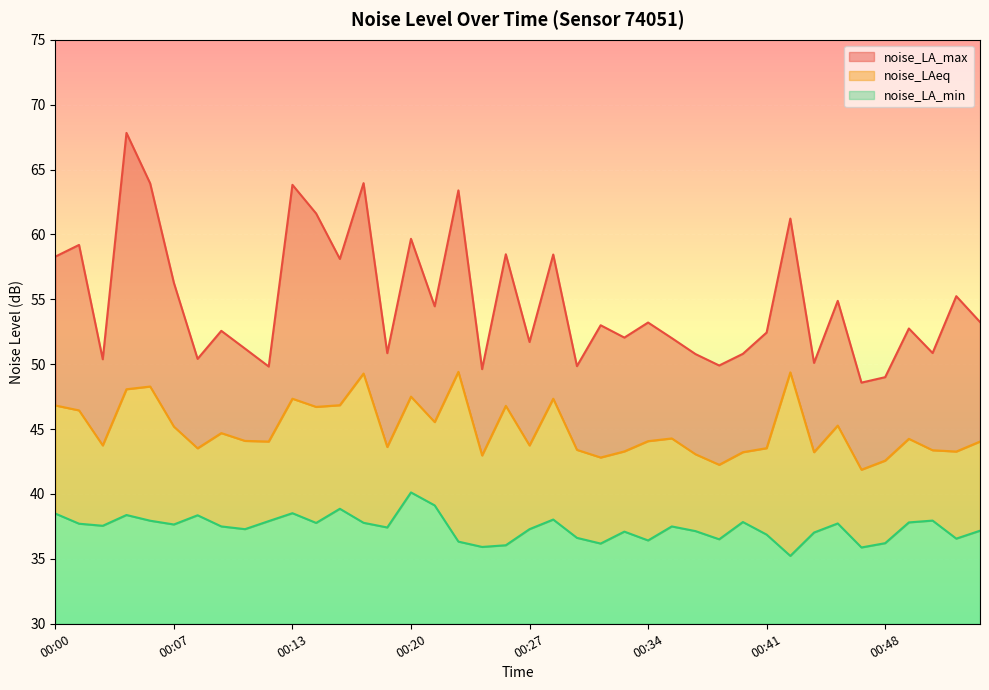

What is the spread (max minus min) of values at 00:07?

18.6